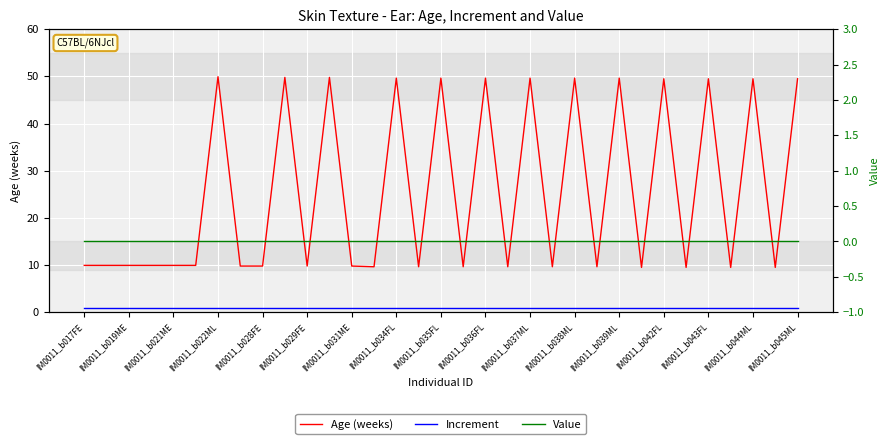

What is the label of the 9th point from the left?

IM0011_b028FE